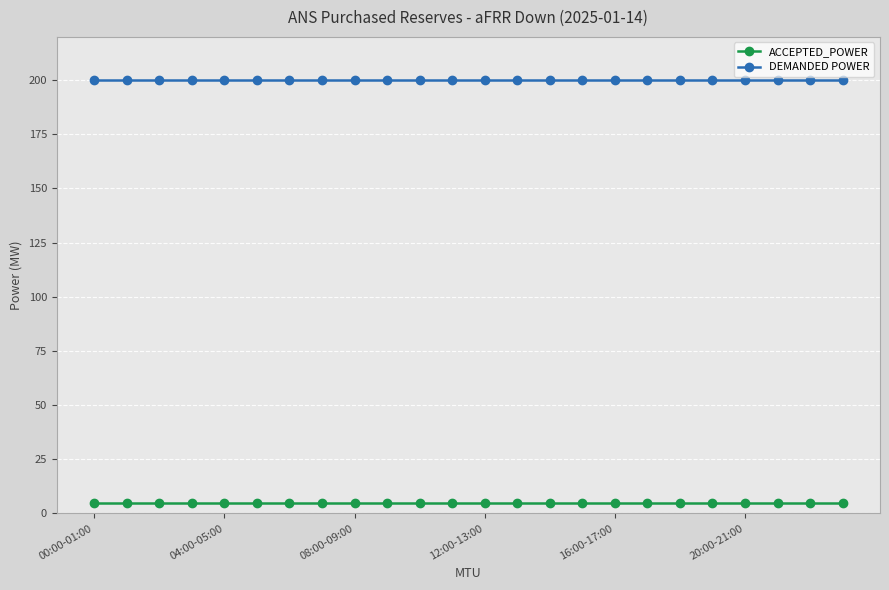

List the series in order of their peak value, highest first.

DEMANDED POWER, ACCEPTED_POWER